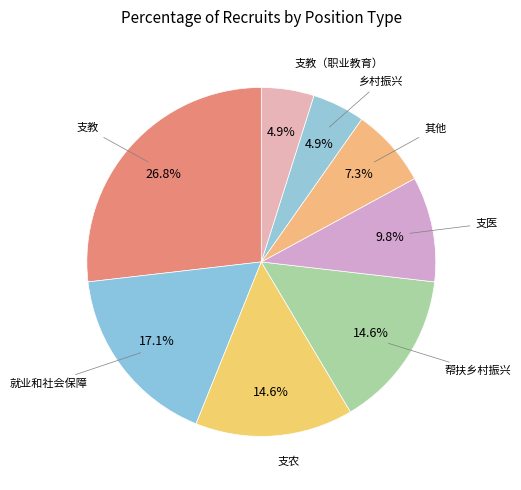

To the nearest percent, what is the average slice percentage?

12%